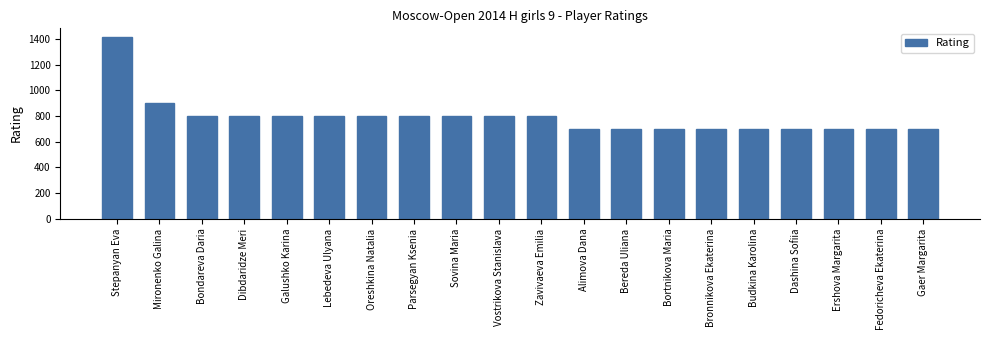

Reading right to left, list all the values displayed in this chart.

700	700	700	700	700	700	700	700	700	800	800	800	800	800	800	800	800	800	900	1412